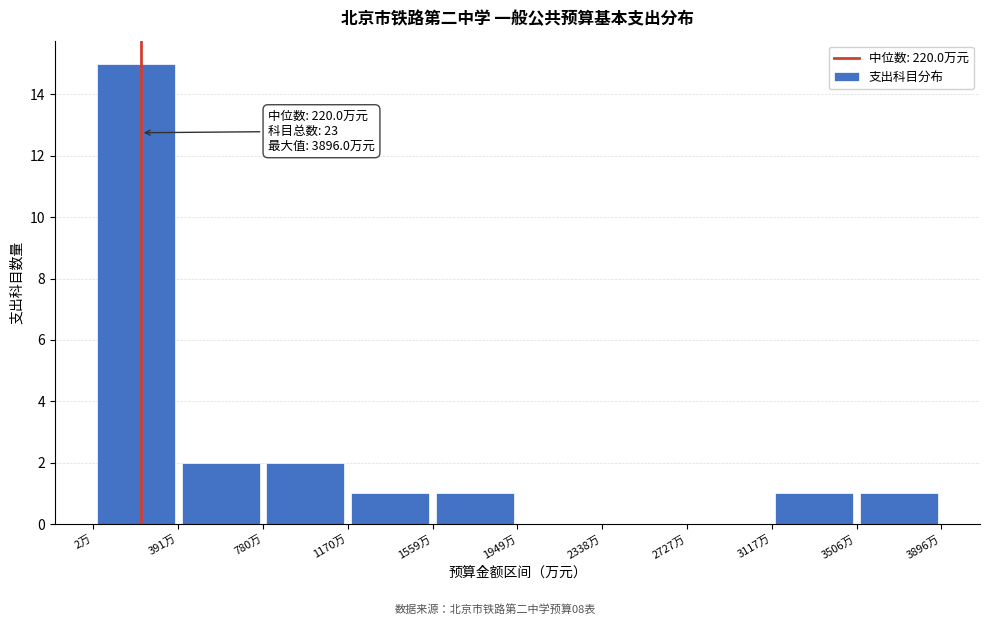

Which range on the x-axis has the tallest bar?

0 to 400